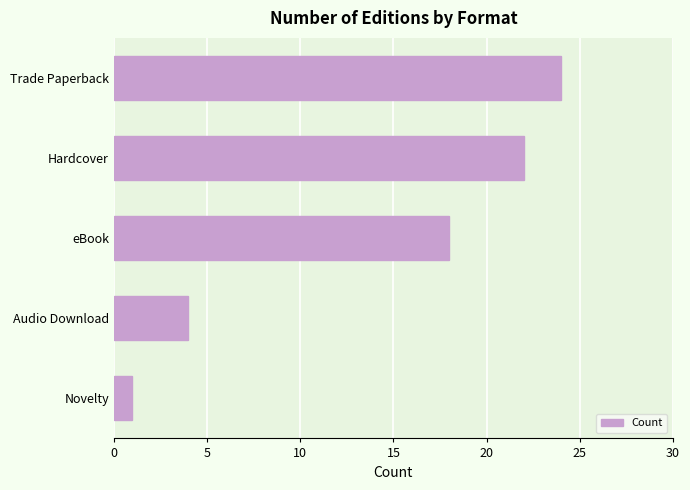

Reading bottom to top, what are all the values shown in this chart?

1	4	18	22	24